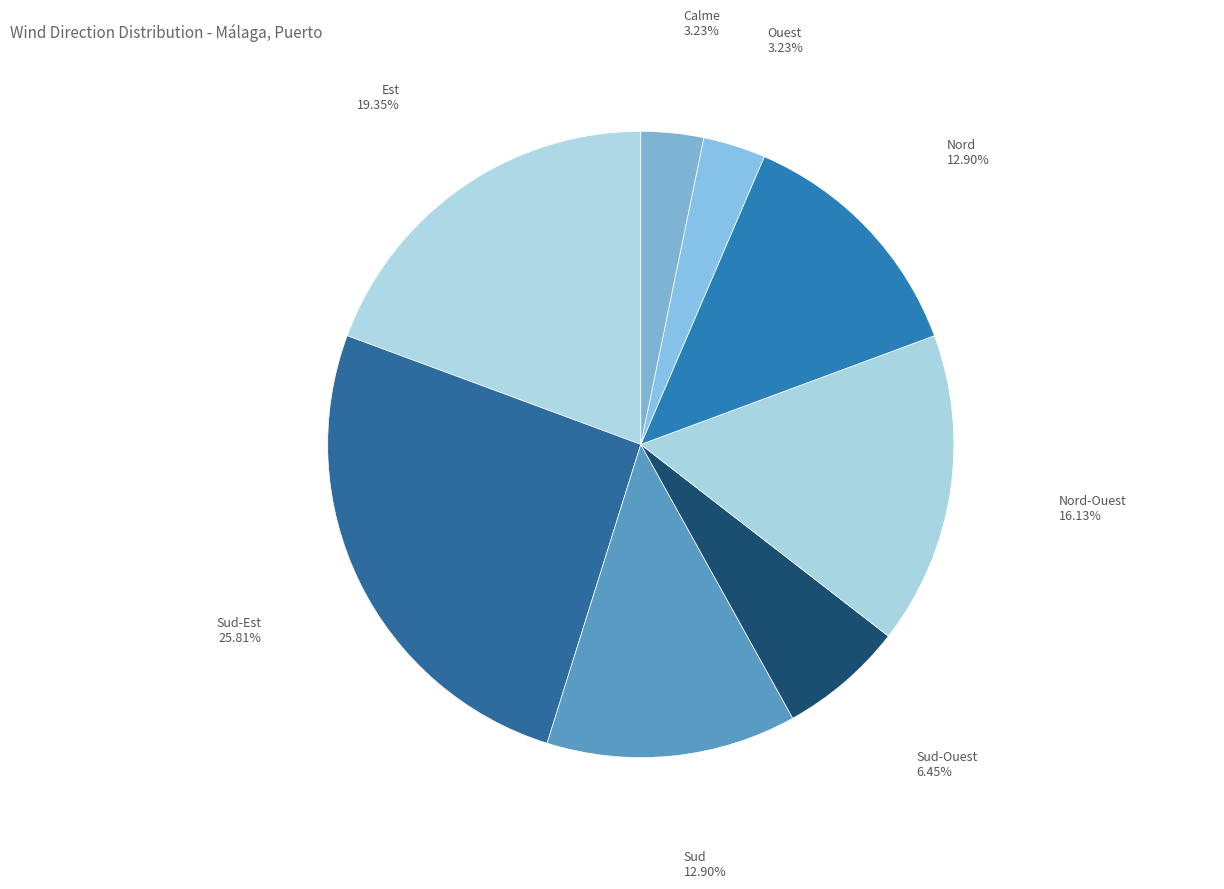

Does any single category account for the majority?

No